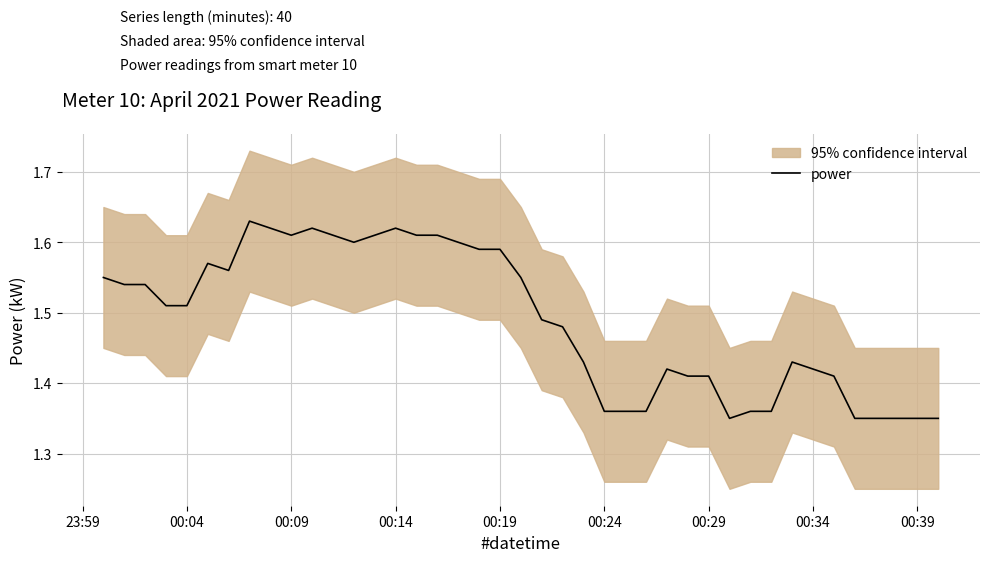

The power series shows 1.0 at 00:04. True or false?

False